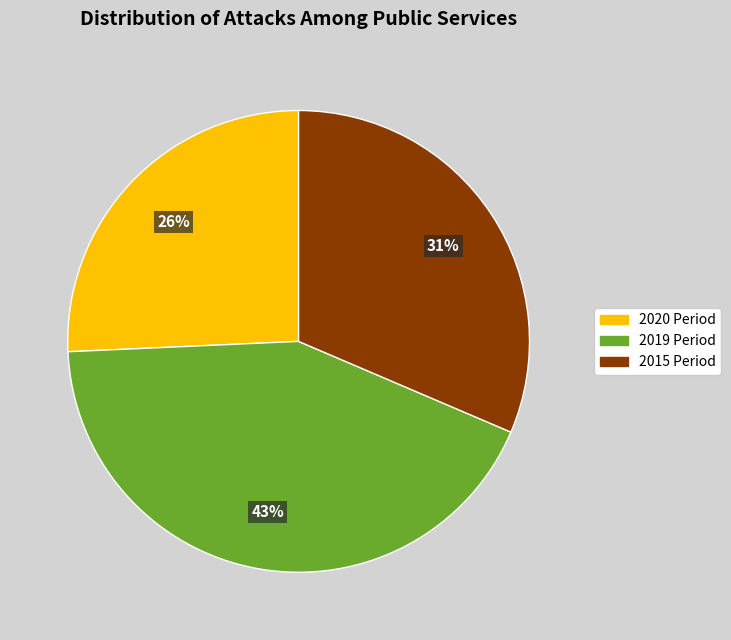

How many segments does this pie chart have?

3